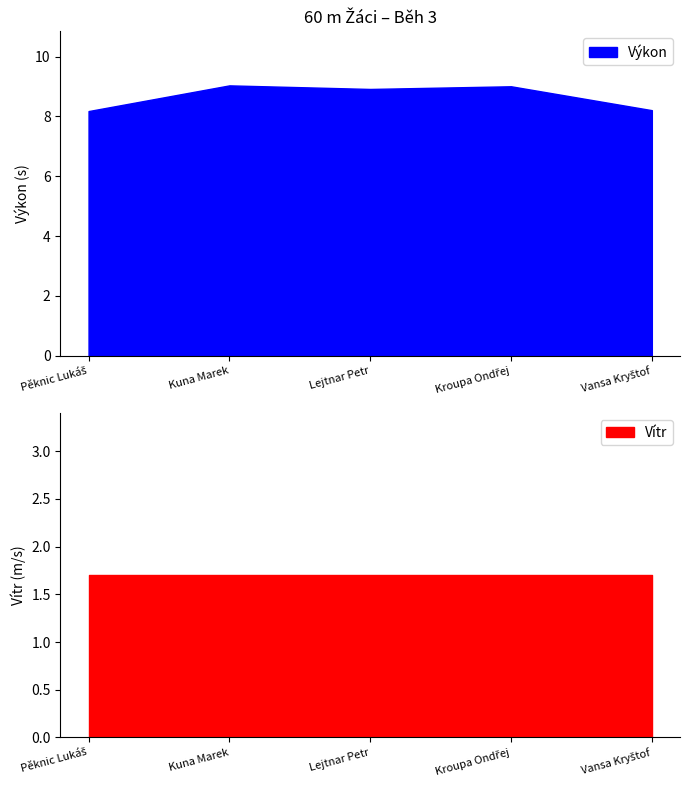

Is it true that Výkon equals 8.2 at Pěknic Lukáš?

True